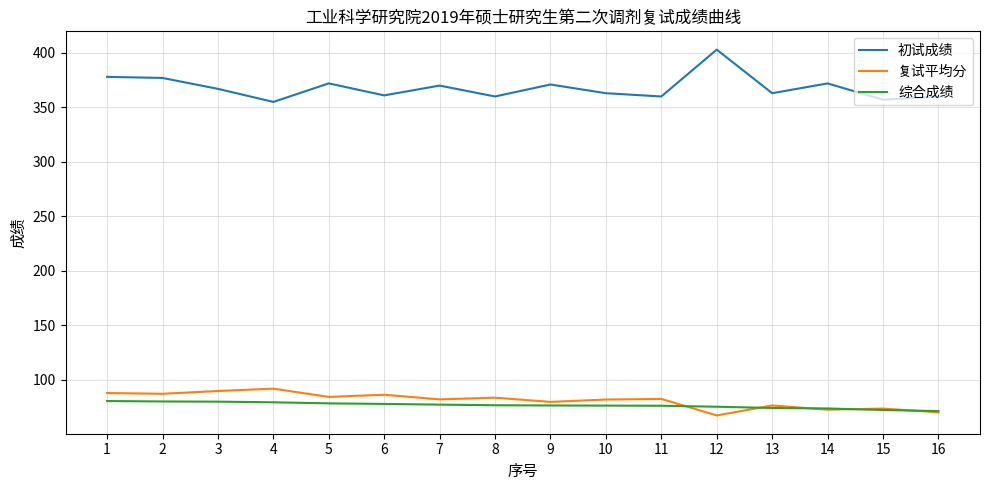

True or false: 复试平均分 and 初试成绩 cross at least once.

False